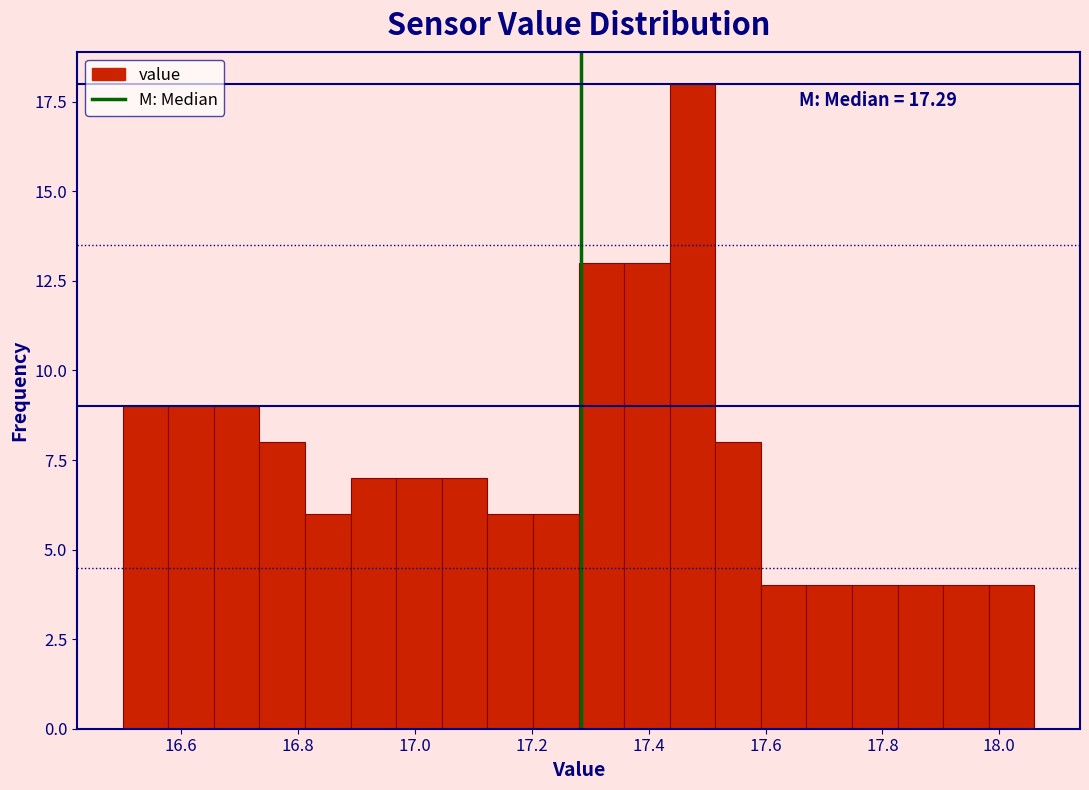

Read against the x-axis, roughly where is the centre of the tallest bar?

17.48